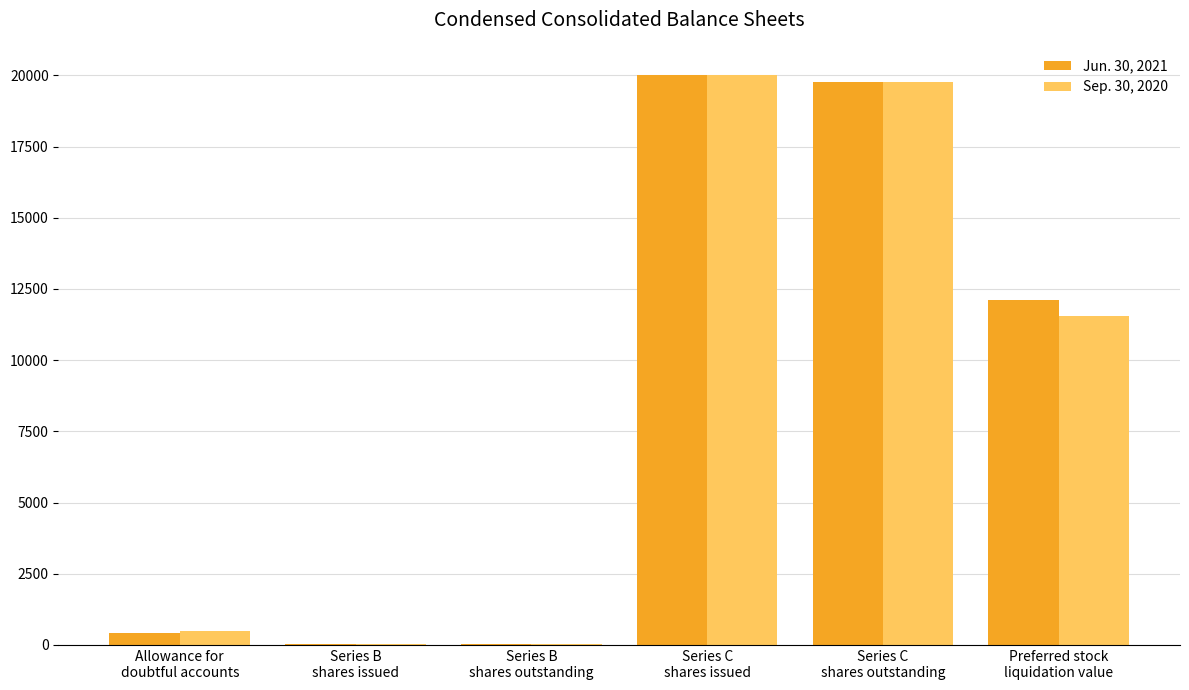

How many data points does each series have?

6